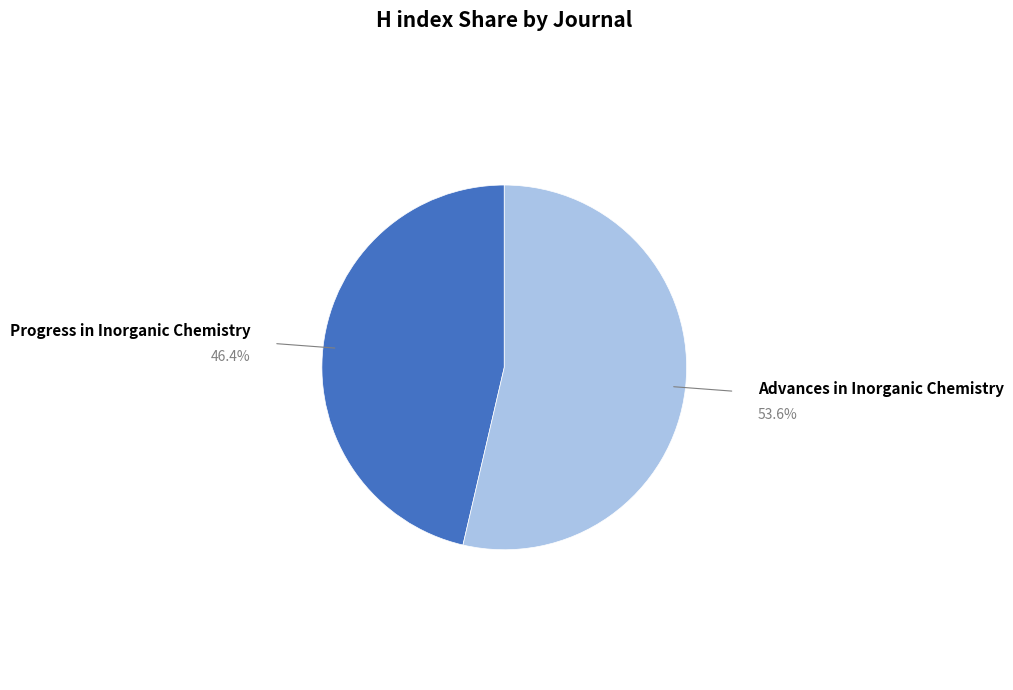

How many slices are in this pie chart?

2